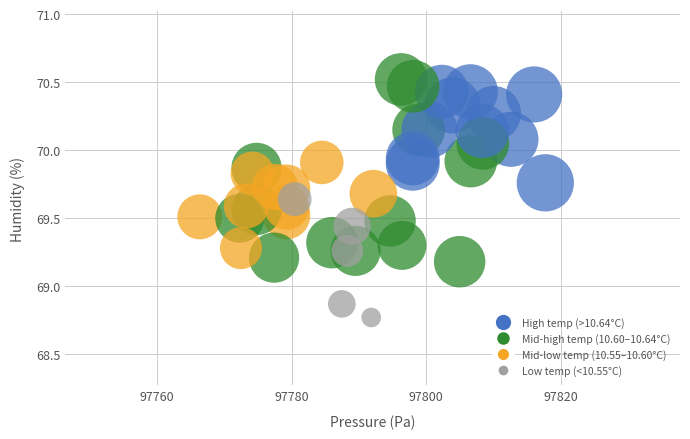

What is the range of X values (max minus min)?

51.3